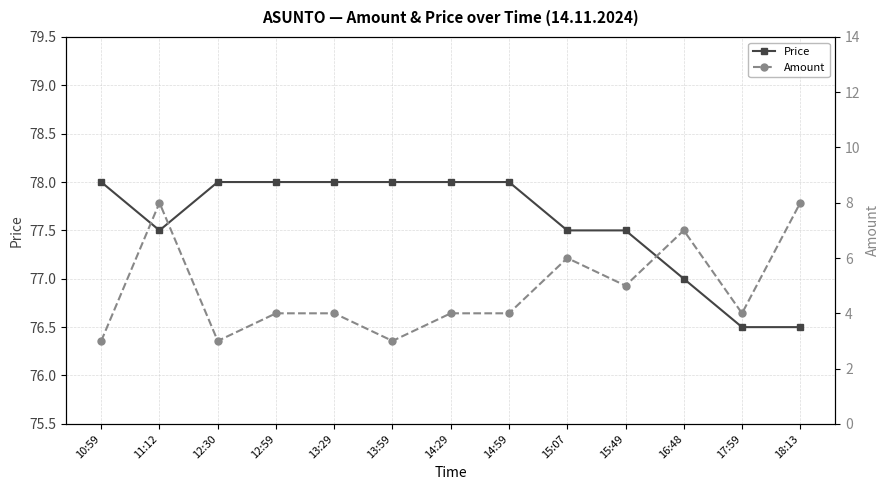

At which category is the sum across all series the highest?

11:12